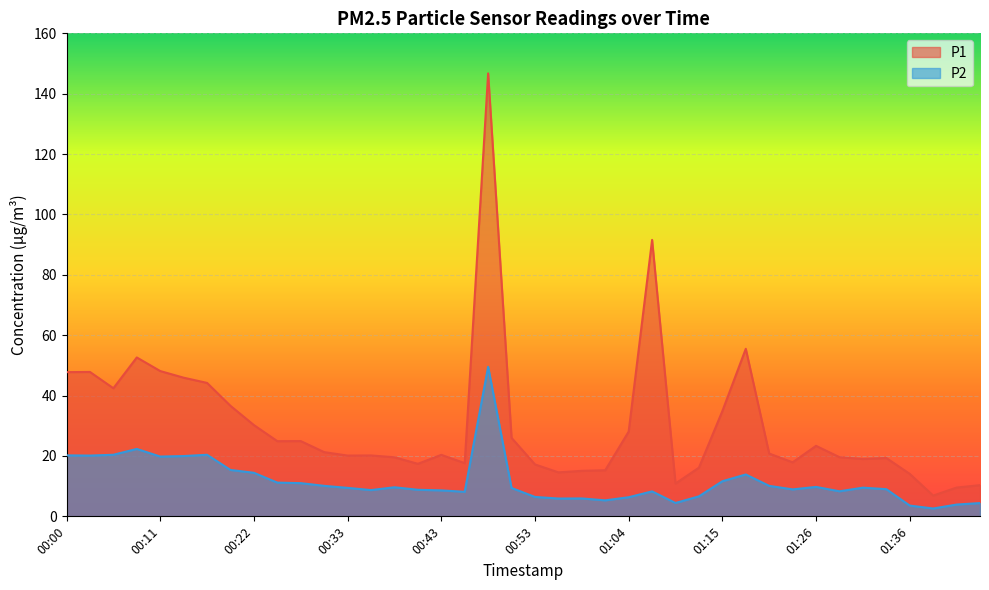

True or false: P2 and P1 cross at least once.

False